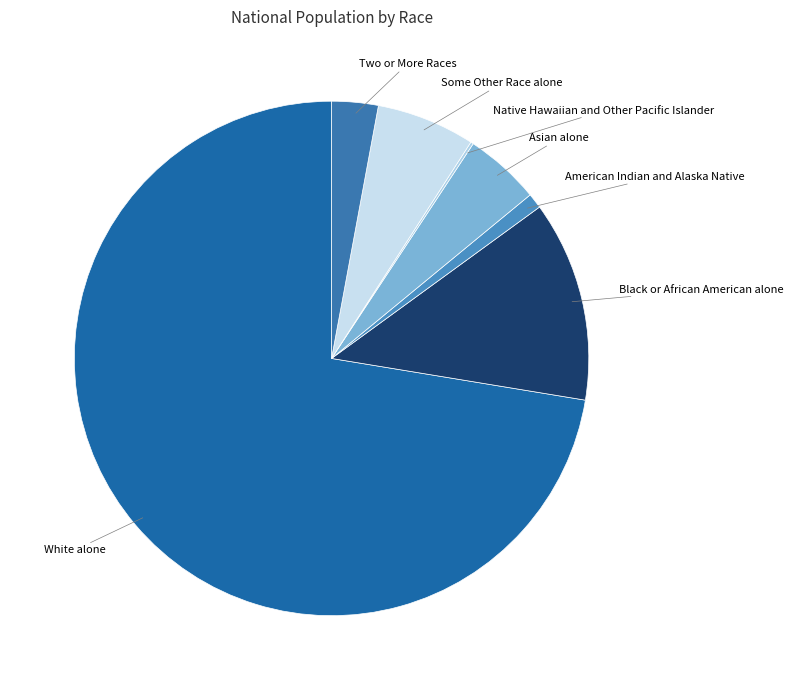

The Some Other Race alone slice represents 18% of the pie. True or false?

False